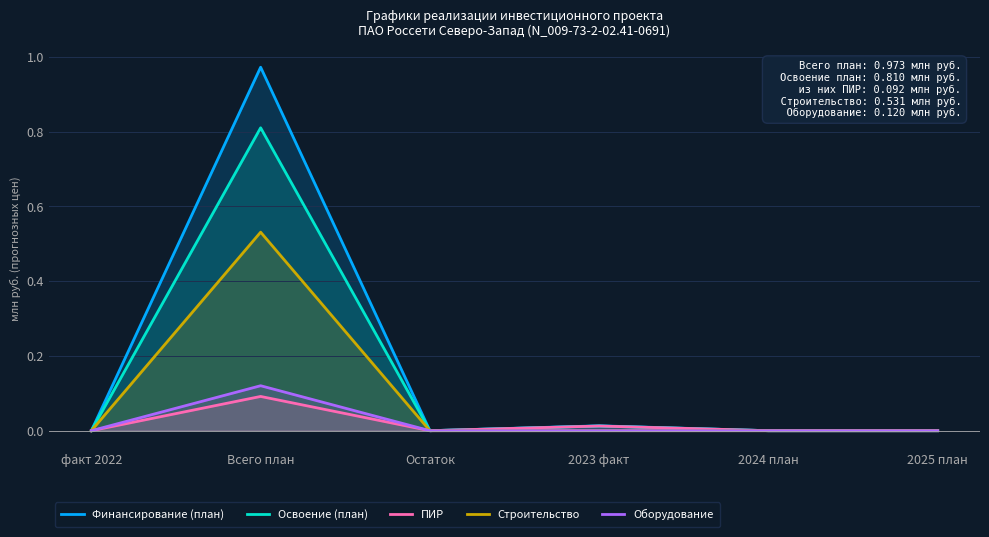

True or false: Оборудование and Финансирование (план) intersect in this chart.

False